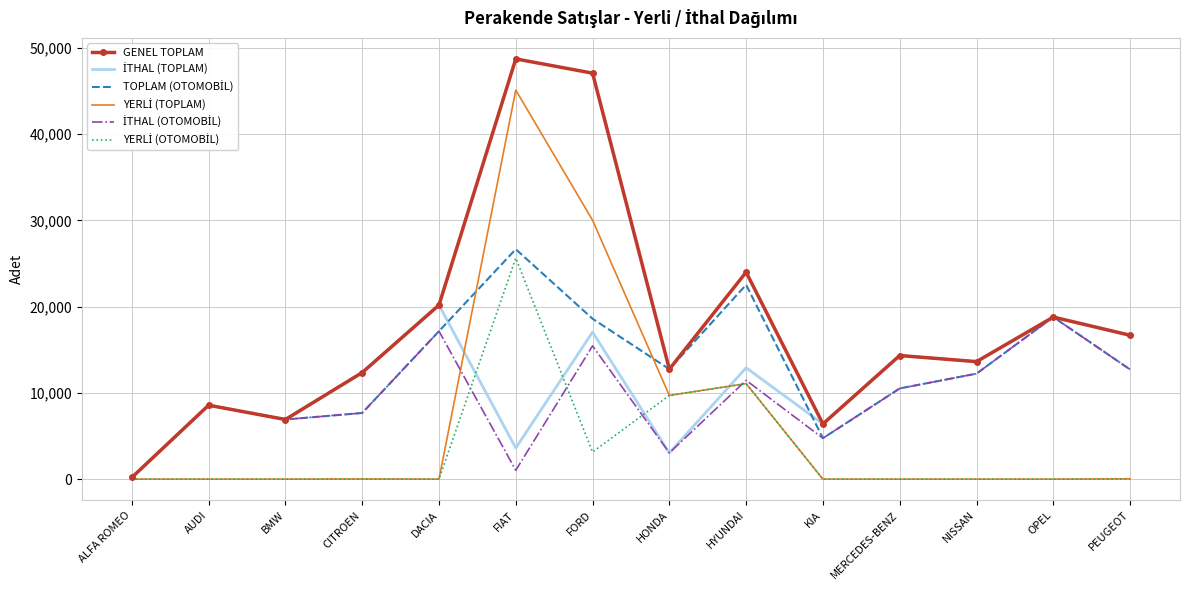

Which series has the largest total across all categories?

GENEL TOPLAM